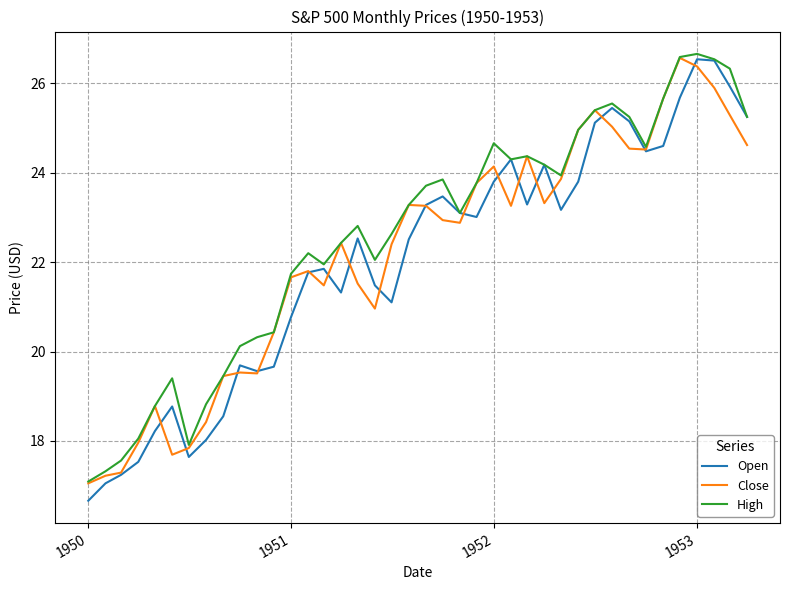

What is the minimum value for Close?

17.1